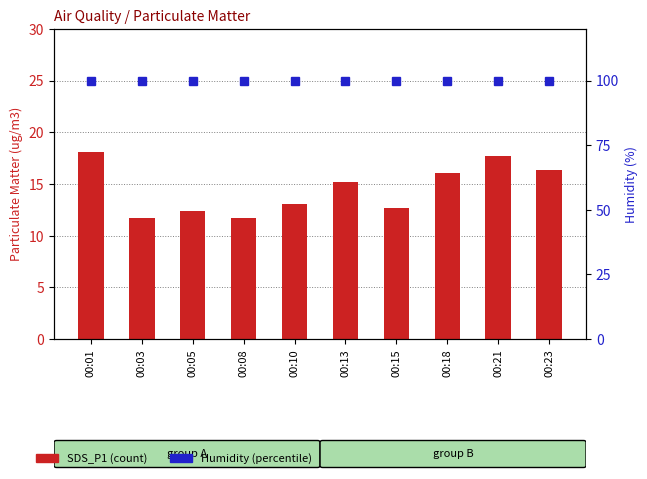

Which series has the largest total across all categories?

Humidity (%)